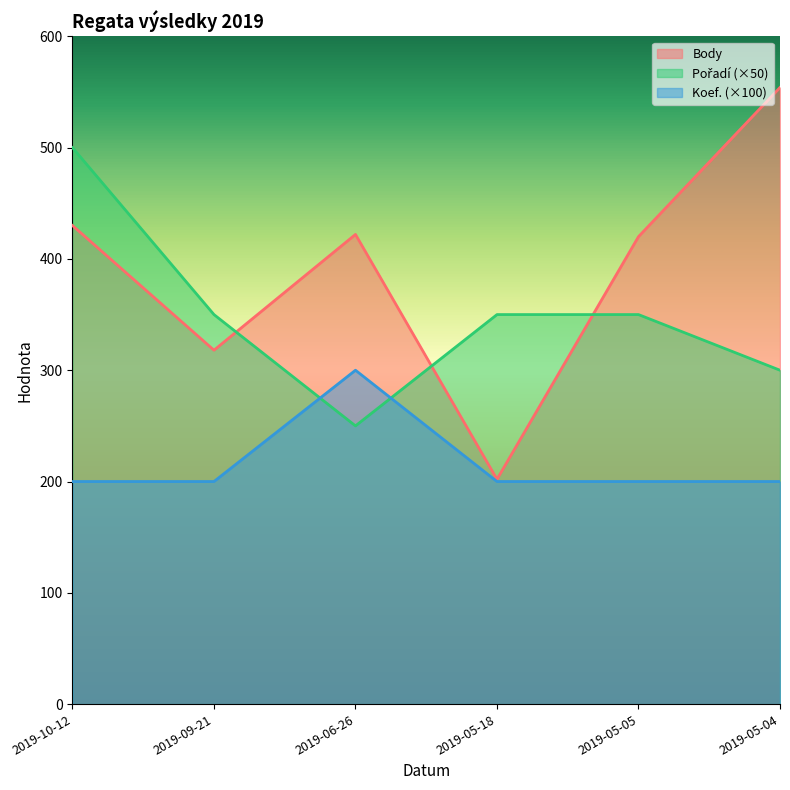

How many lines are shown in the chart?

3